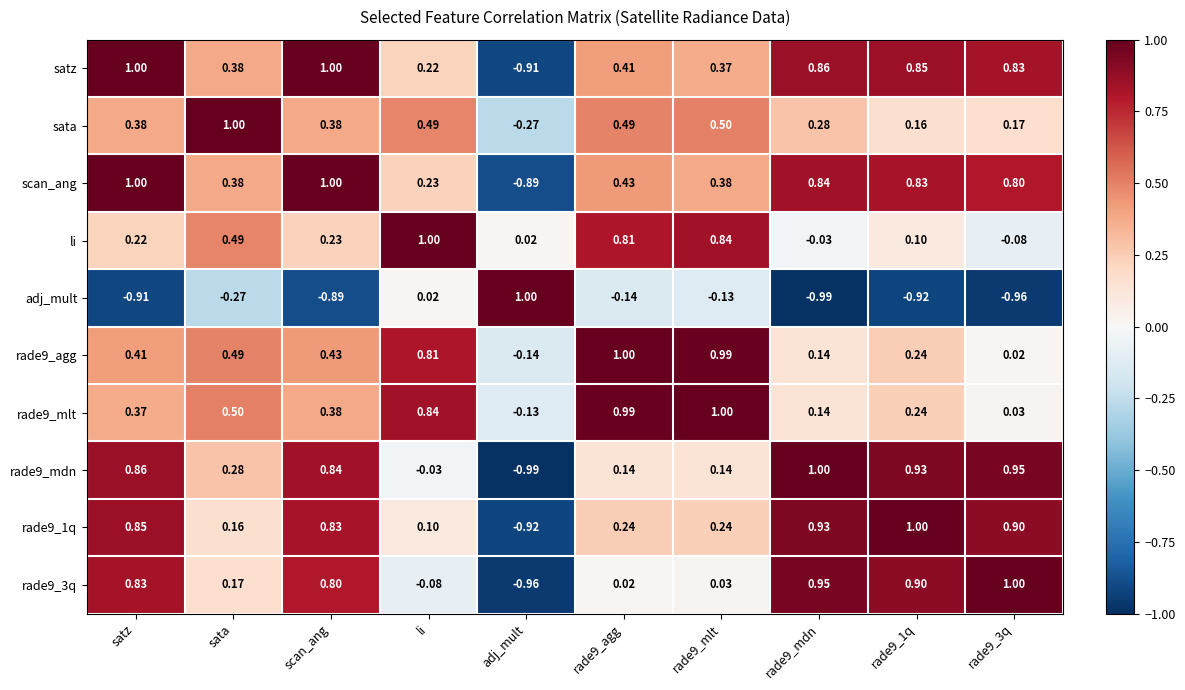

Count the number of categories in the chart.

10